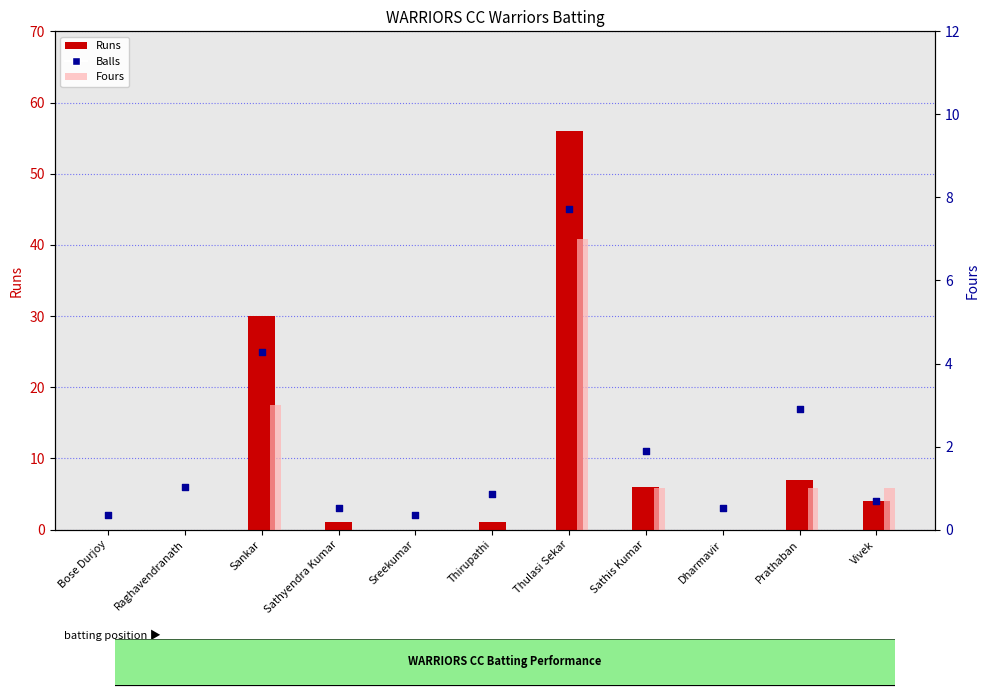

Which series reaches the minimum Y coordinate?

Runs